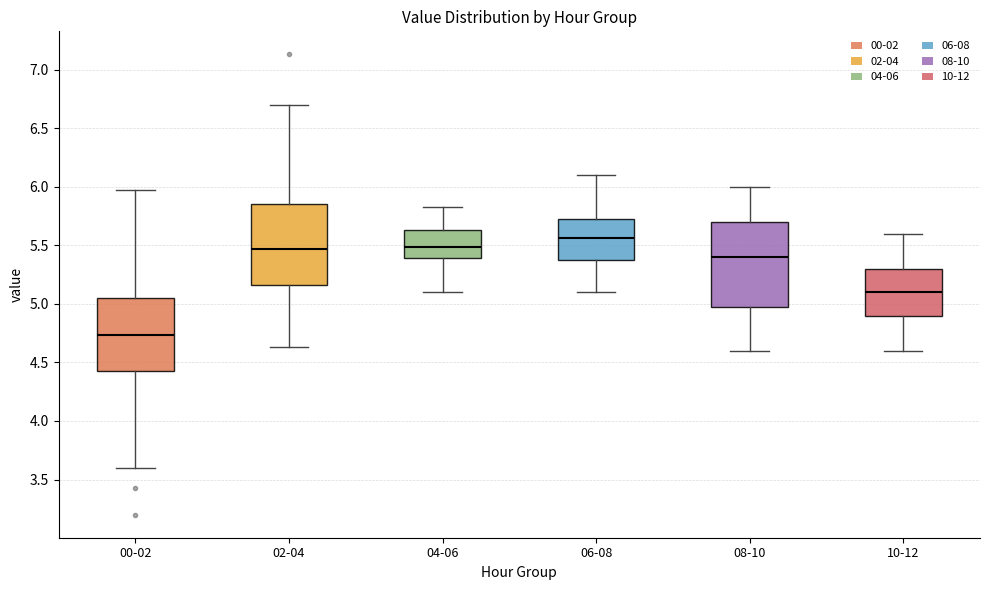

Reading left to right, transcribe this box plot: for each box, give where its median line is, the range the box spans, and where its two whiskers end, as read against the y-axis. The values are not printed on the chart, so give them approximately, as read against the axis.

00-02: median 4.75, box 4.45 to 5.05, whiskers 3.60 to 5.95
02-04: median 5.45, box 5.15 to 5.85, whiskers 4.65 to 6.70
04-06: median 5.50, box 5.40 to 5.65, whiskers 5.10 to 5.85
06-08: median 5.55, box 5.40 to 5.75, whiskers 5.10 to 6.10
08-10: median 5.40, box 5.00 to 5.70, whiskers 4.60 to 6.00
10-12: median 5.10, box 4.90 to 5.30, whiskers 4.60 to 5.60